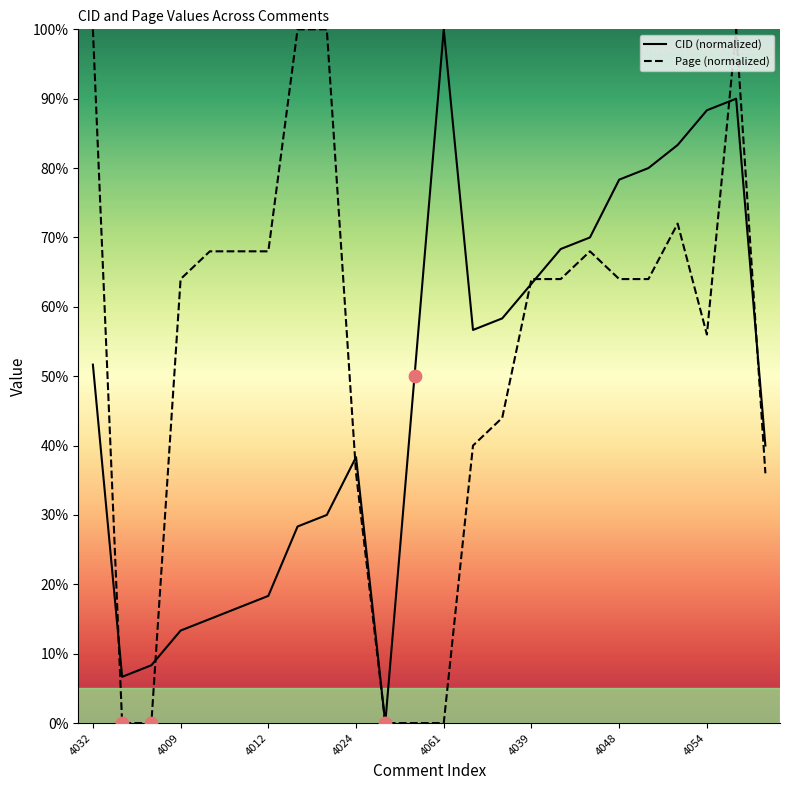

At which category is the sum across all series the highest?

22